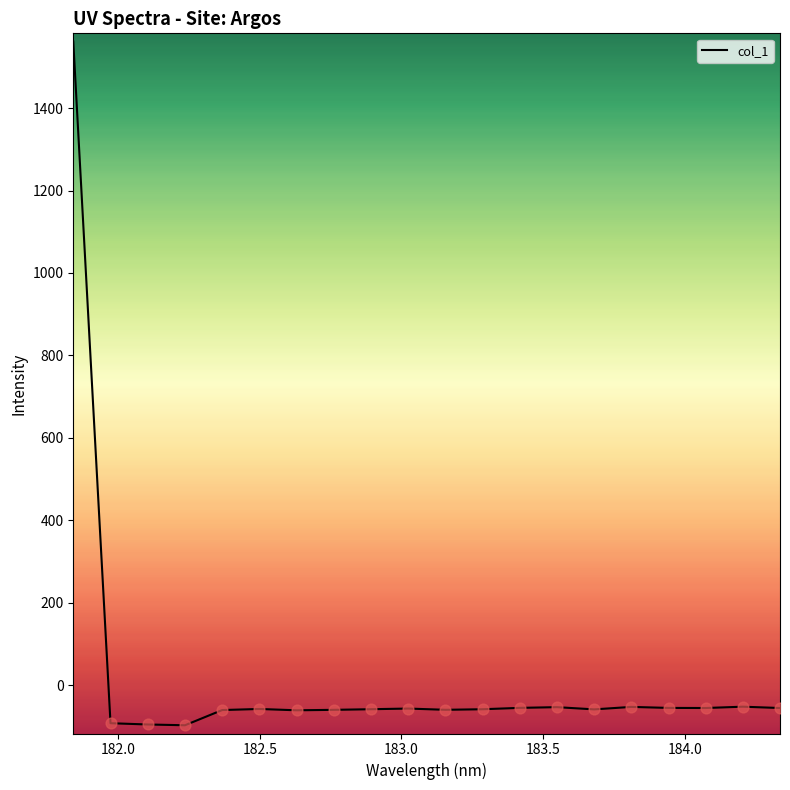

What is the greatest value displayed?

1561.6